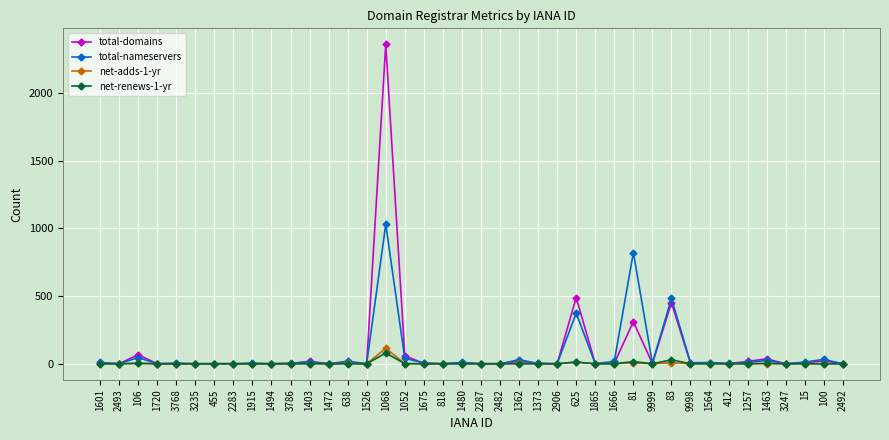

True or false: net-renews-1-yr has more than 2 points higher than both neighbors.

True